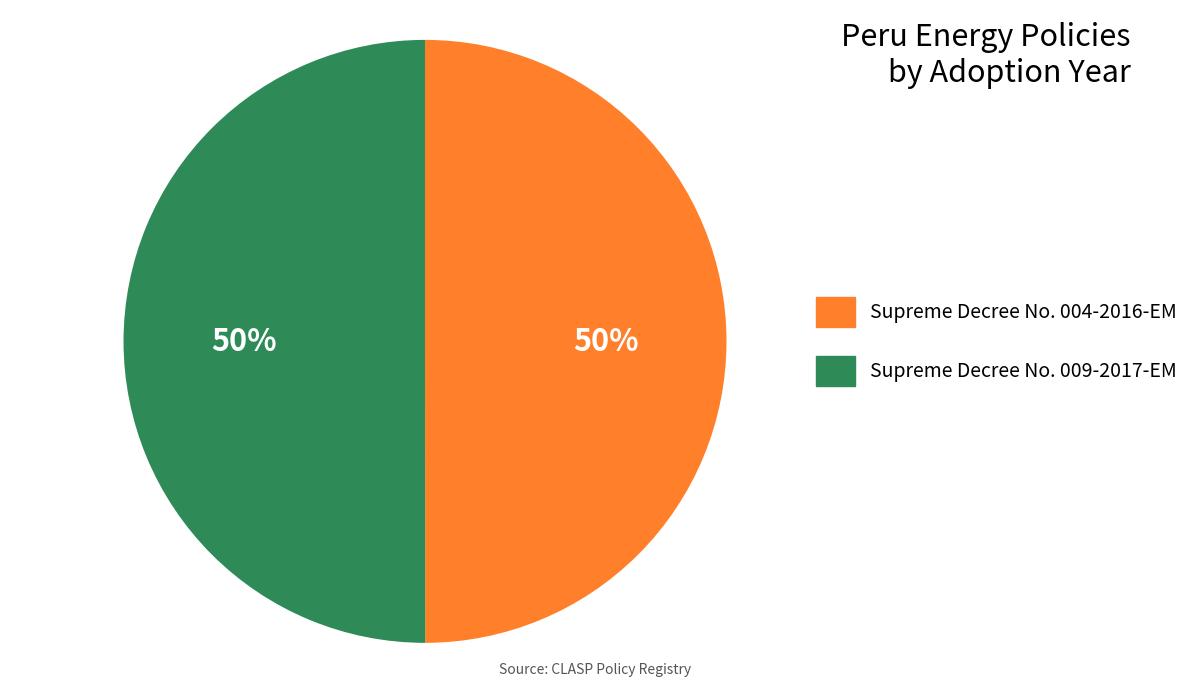

To the nearest percent, what portion does Supreme Decree No. 004-2016-EM represent?

50%